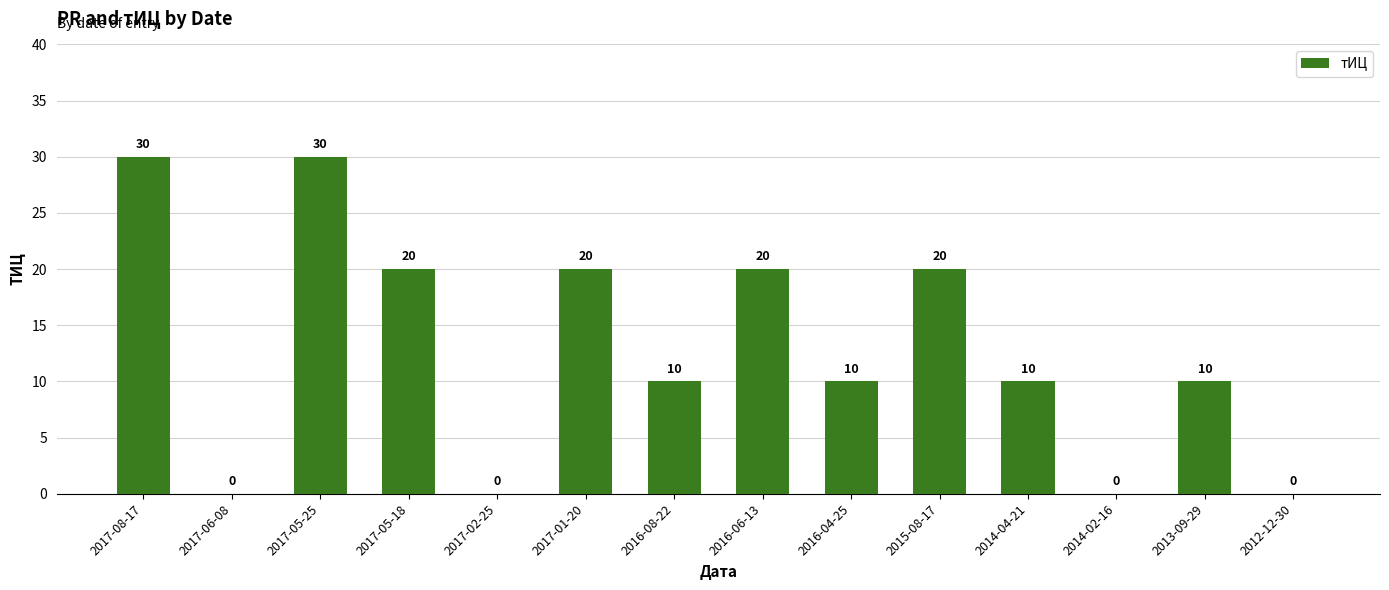

Which has a higher value, 2016-04-25 or 2012-12-30?

2016-04-25